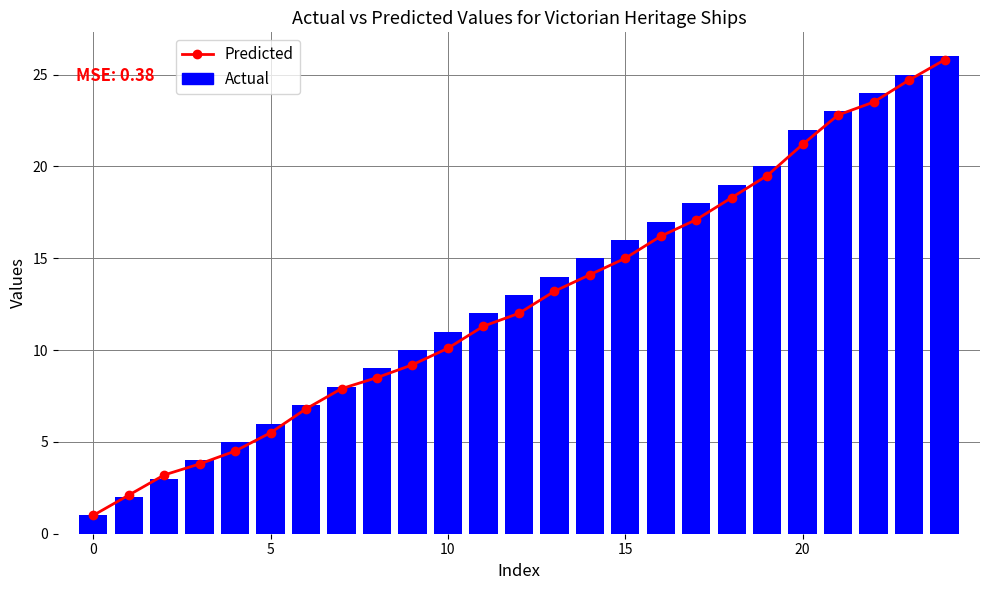

What is the value of the Actual bar at the 13th from the left?

13.0